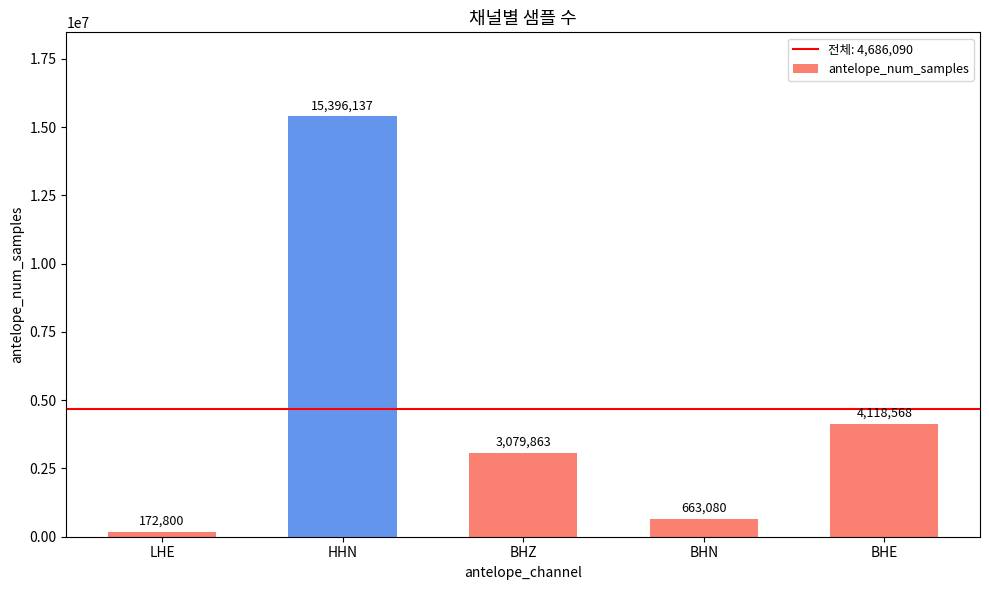

What is the minimum value shown in the chart?

172800